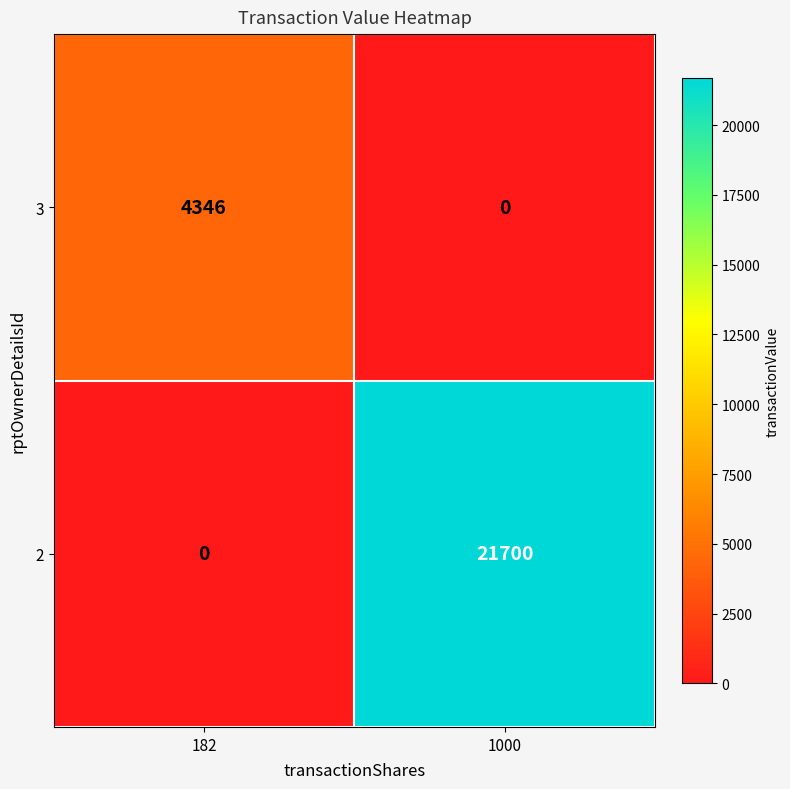

At how many categories does at least one series exceed 17233?

1